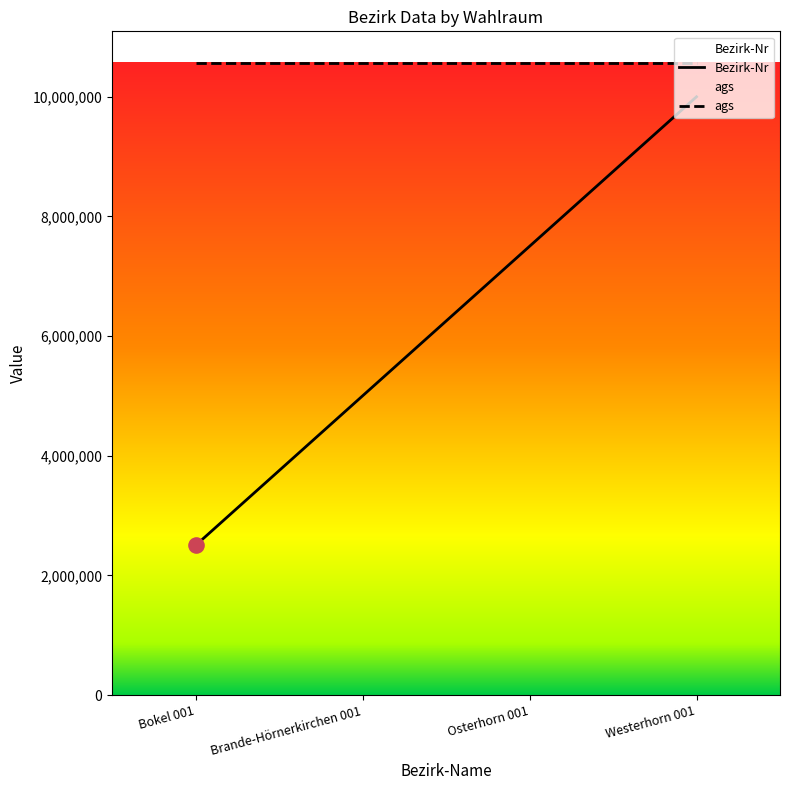

Which series reaches the maximum Y coordinate?

ags